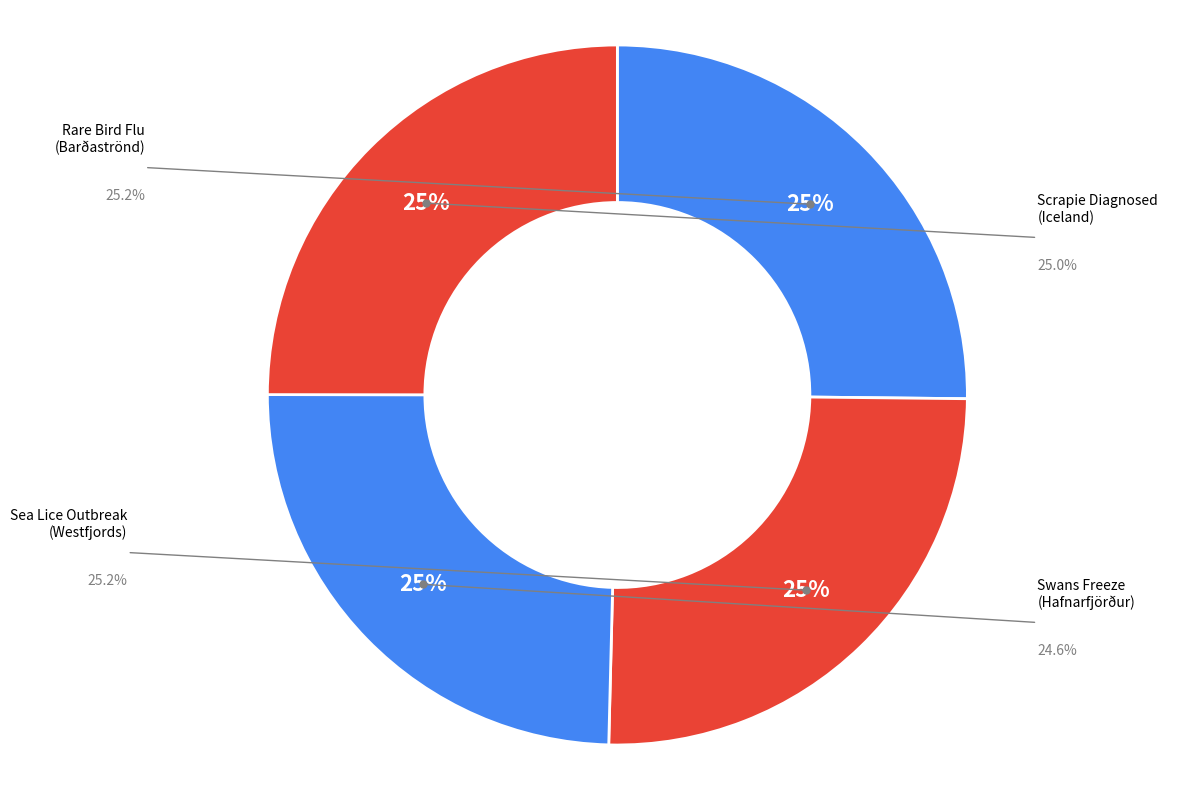

How many segments does this pie chart have?

4